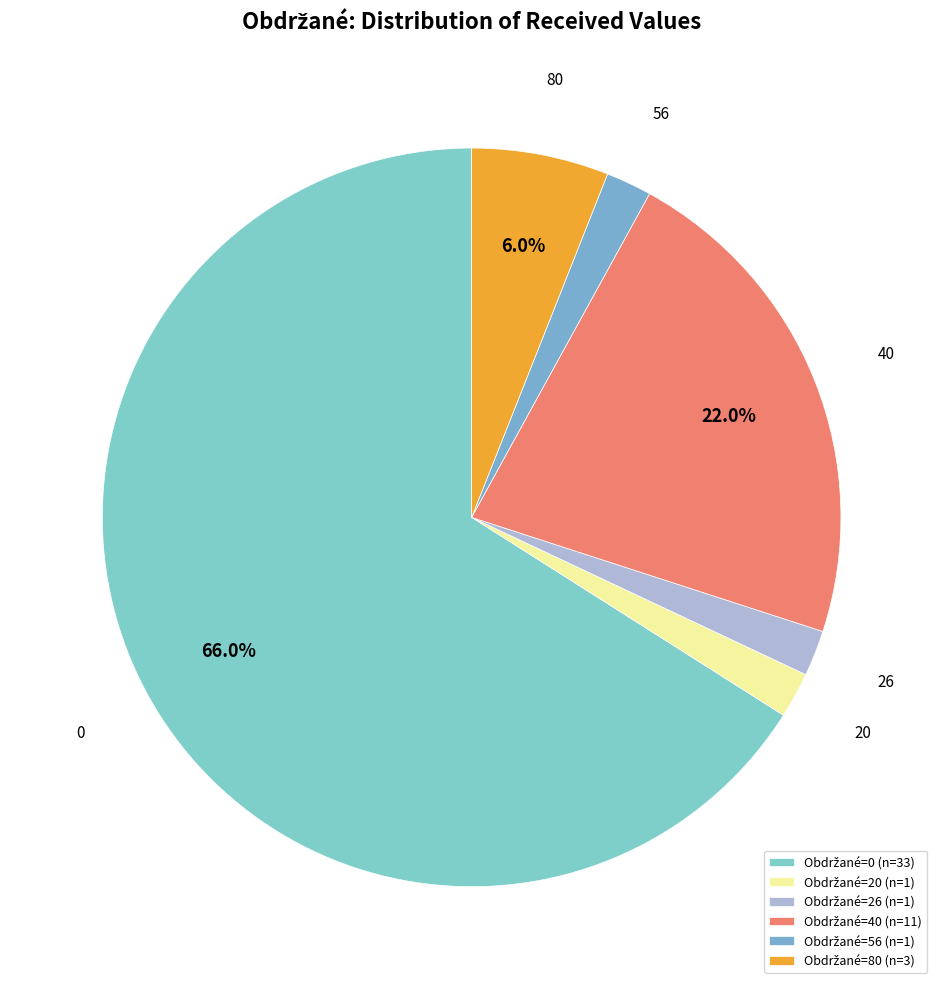

How many segments does this pie chart have?

6